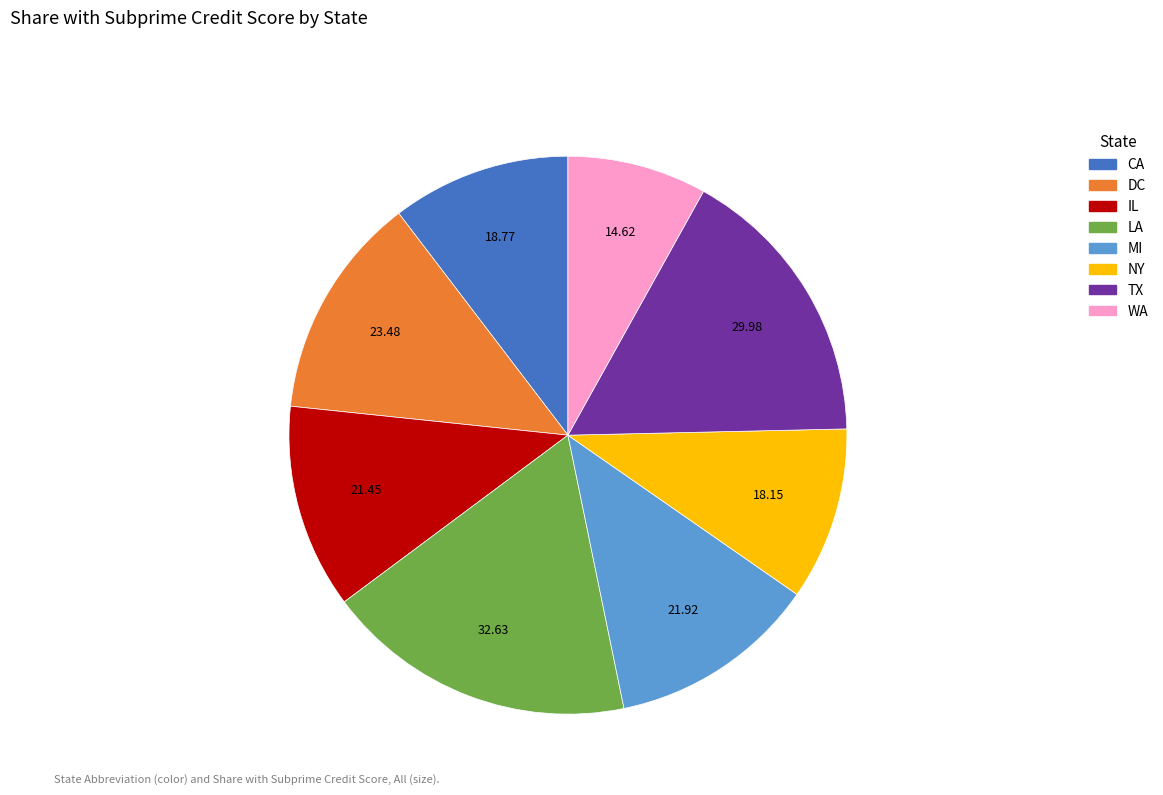

How many slices are in this pie chart?

8